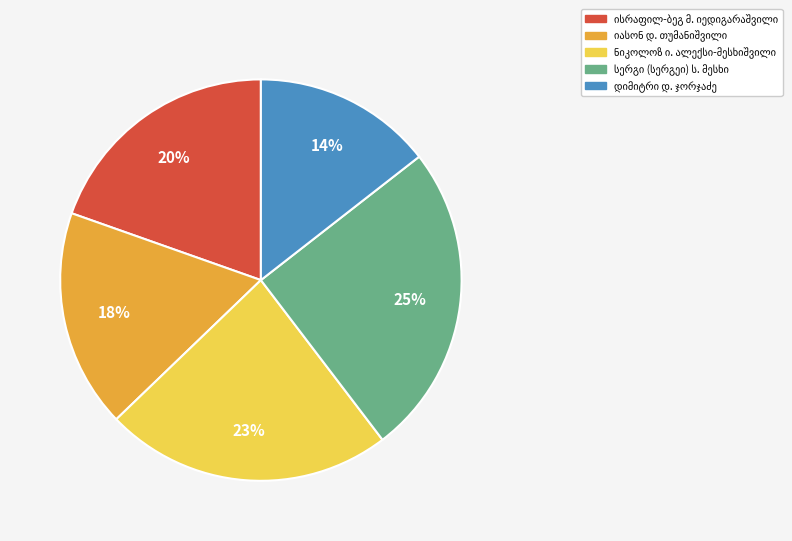

To the nearest percent, what is the difference between the largest and smallest slice percentages?

11%